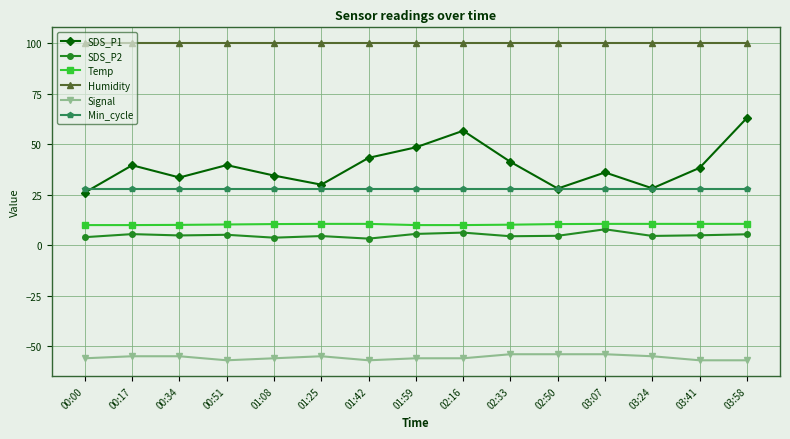

Read the SDS_P1 value at 02:16.

56.6